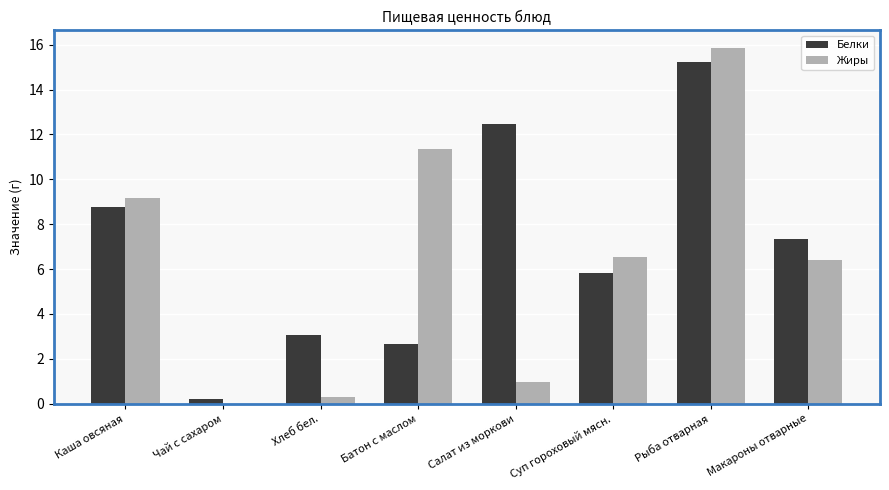

At which label is Белки closest to 7?

Макароны отварные